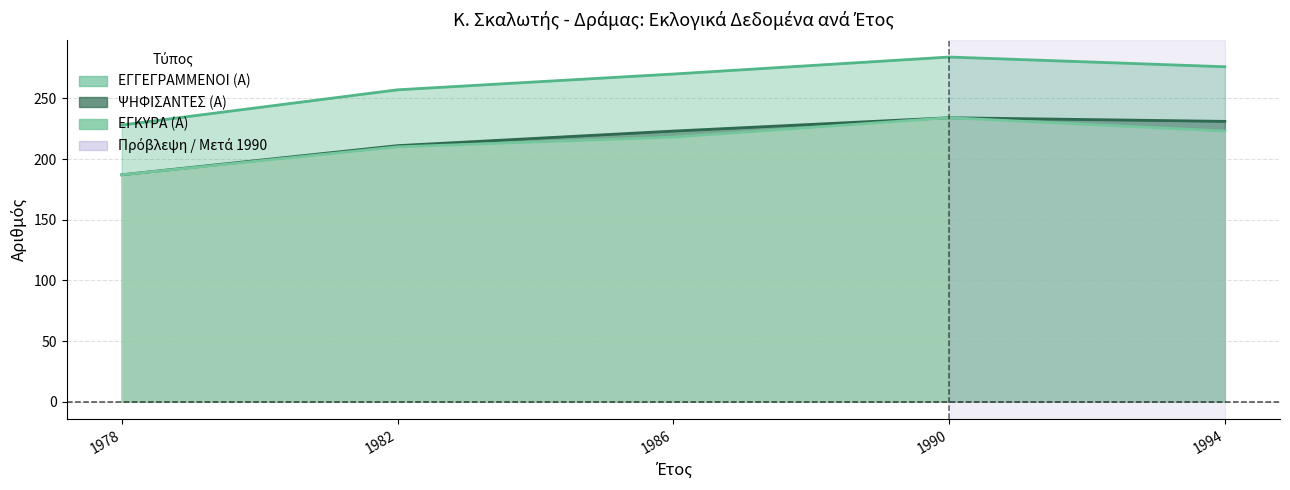

What is the value of the ΨΗΦΙΣΑΝΤΕΣ (Α) point at the 2nd from the left?

211